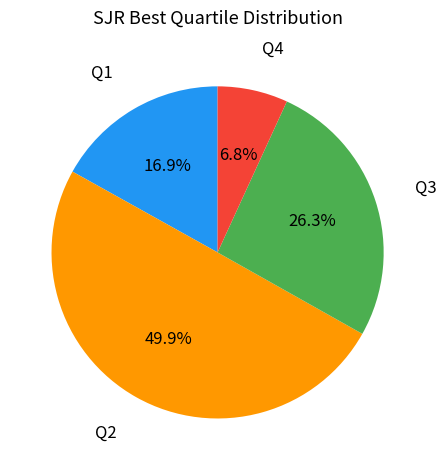

How many slices are in this pie chart?

4